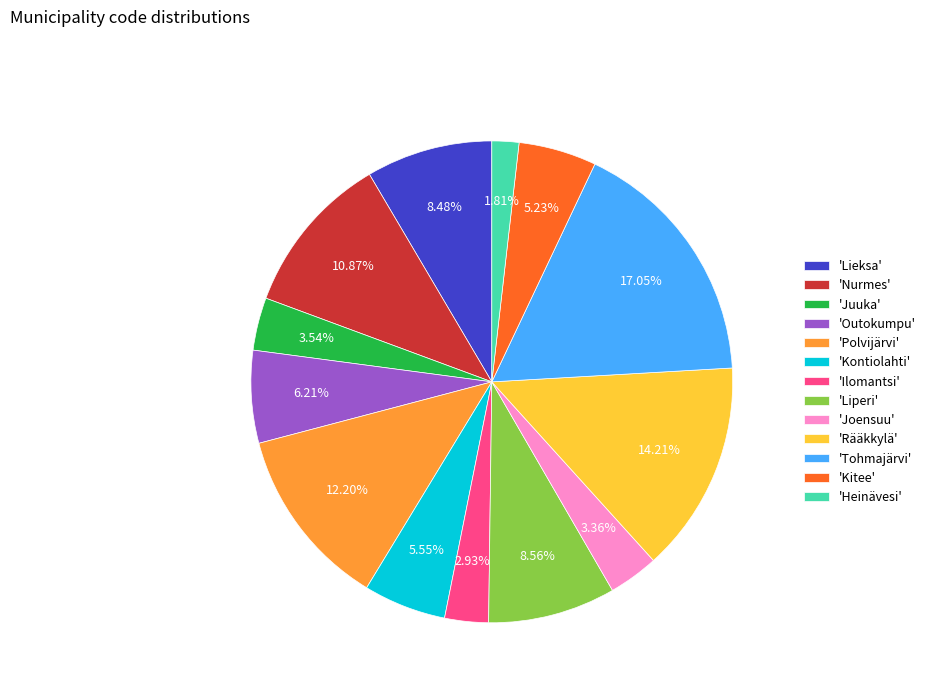

Does 'Rääkkylä' account for over 50% of the chart?

No